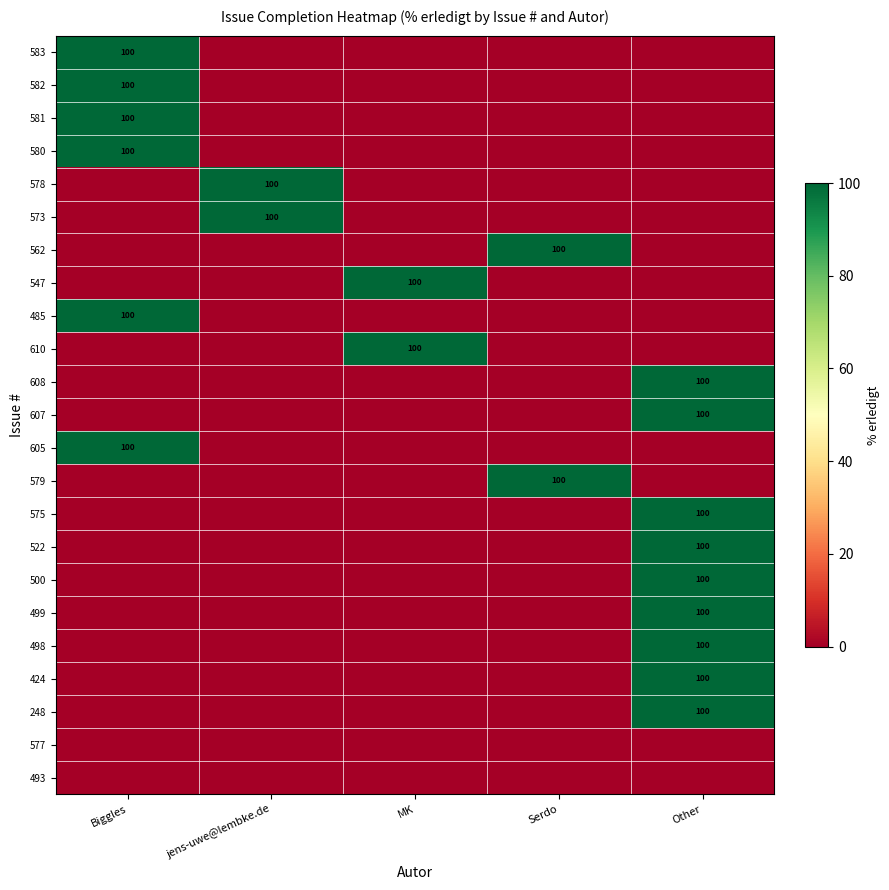

How many values in the 583 series exceed 0?

1